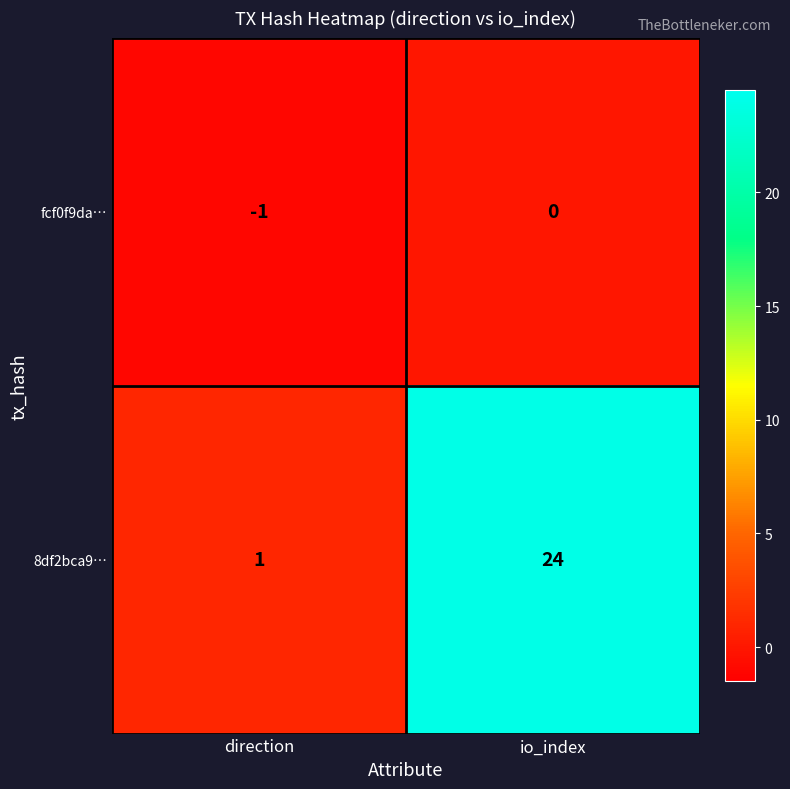

The fcf0f9da… series shows -1 at direction. True or false?

True